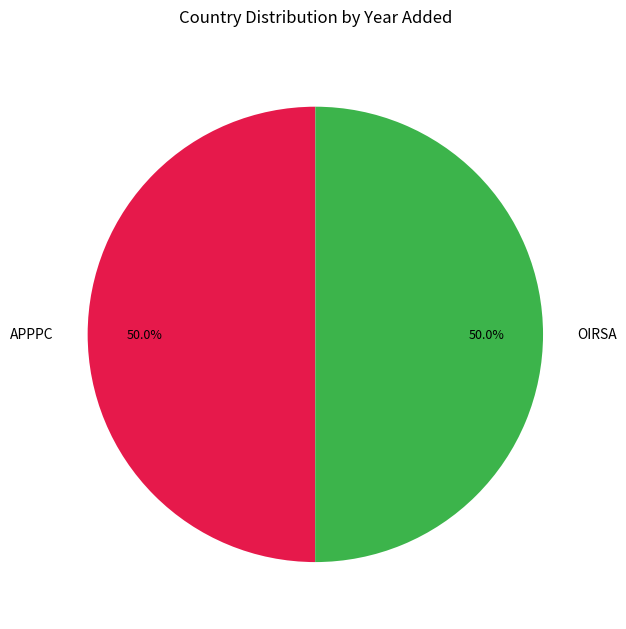

How many slices are in this pie chart?

2